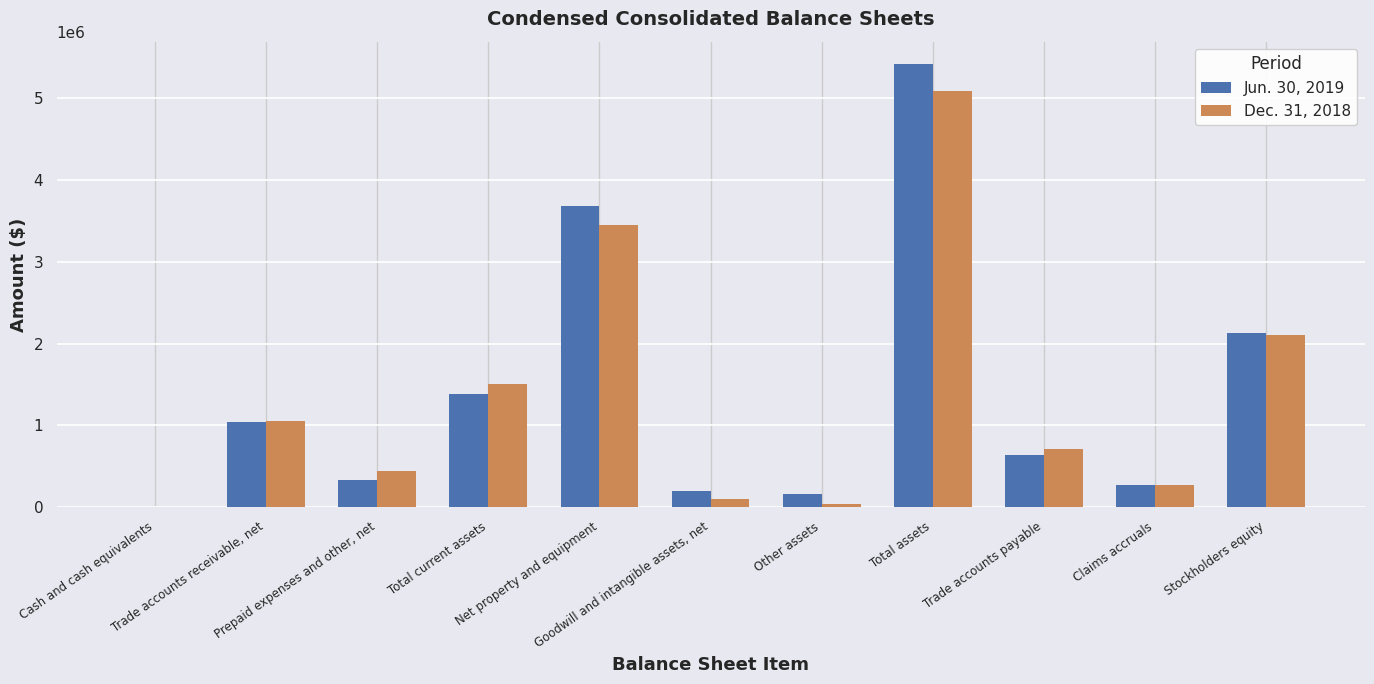

How many groups of bars are there?

11